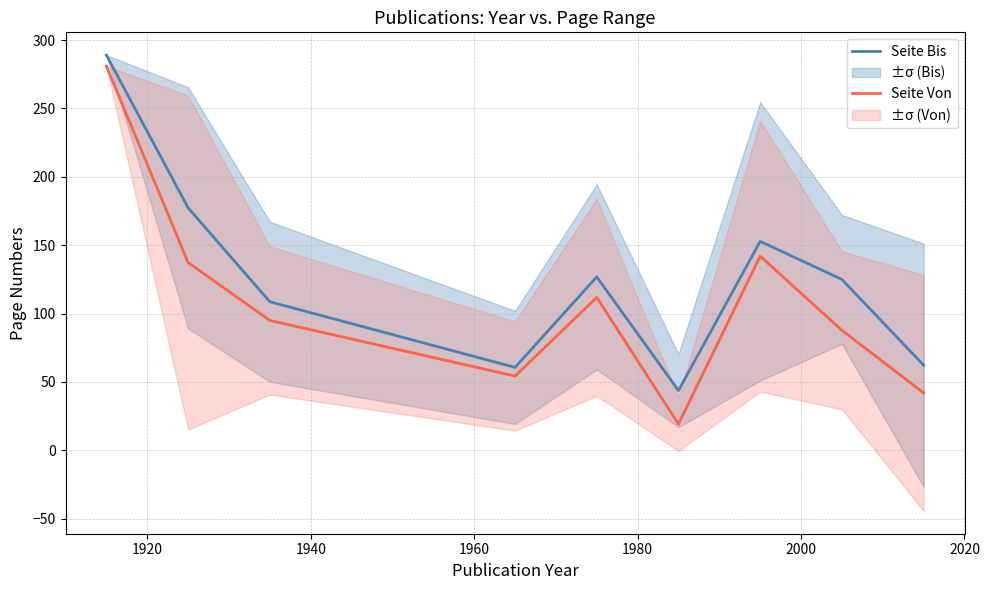

How many interior local valleys does the Seite Bis series have?

2